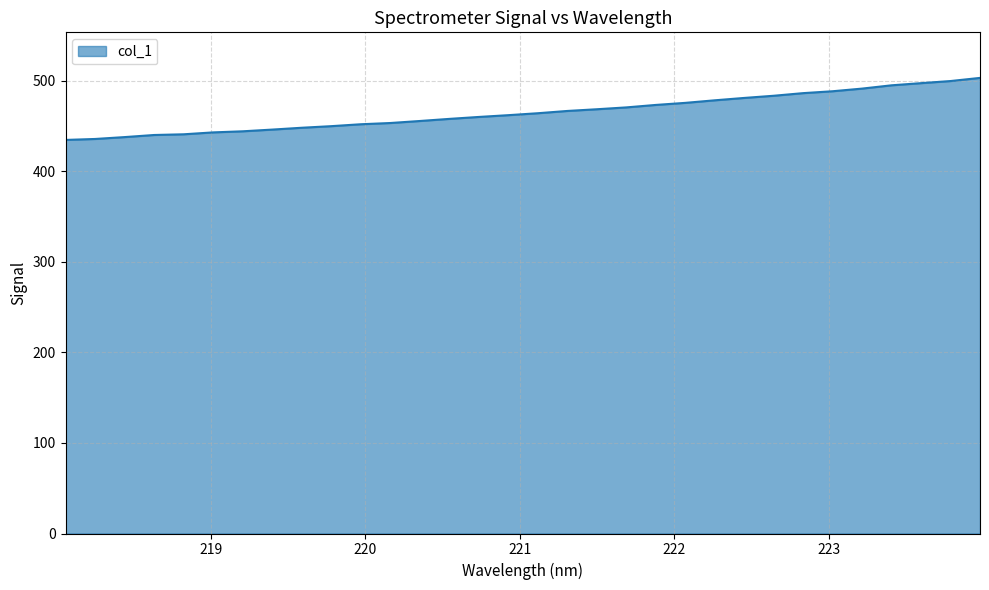

What is the maximum value shown in the chart?

503.4